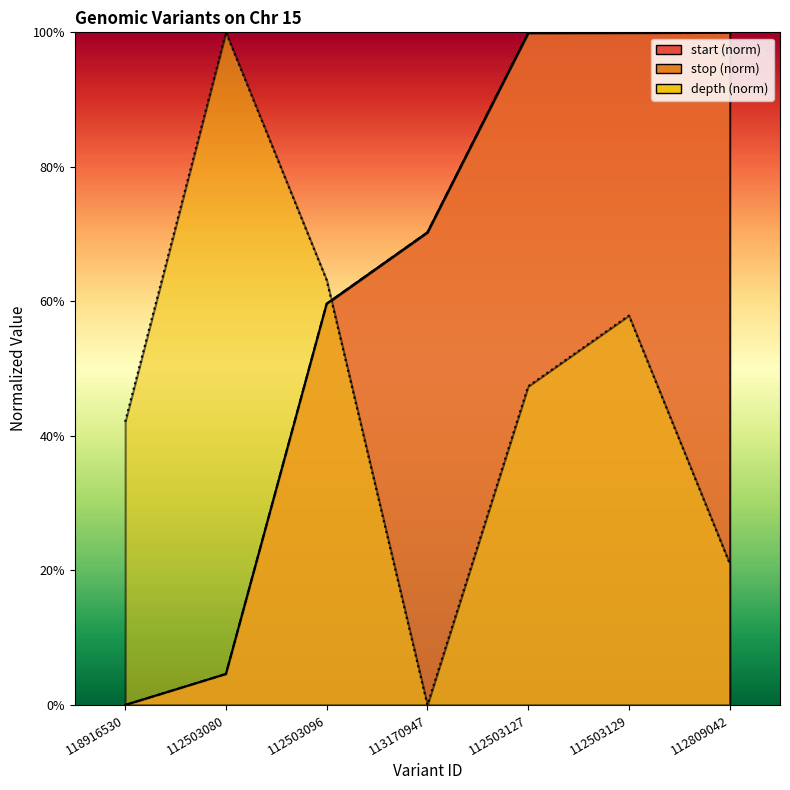

How many depth values are between 0 and 1?

7